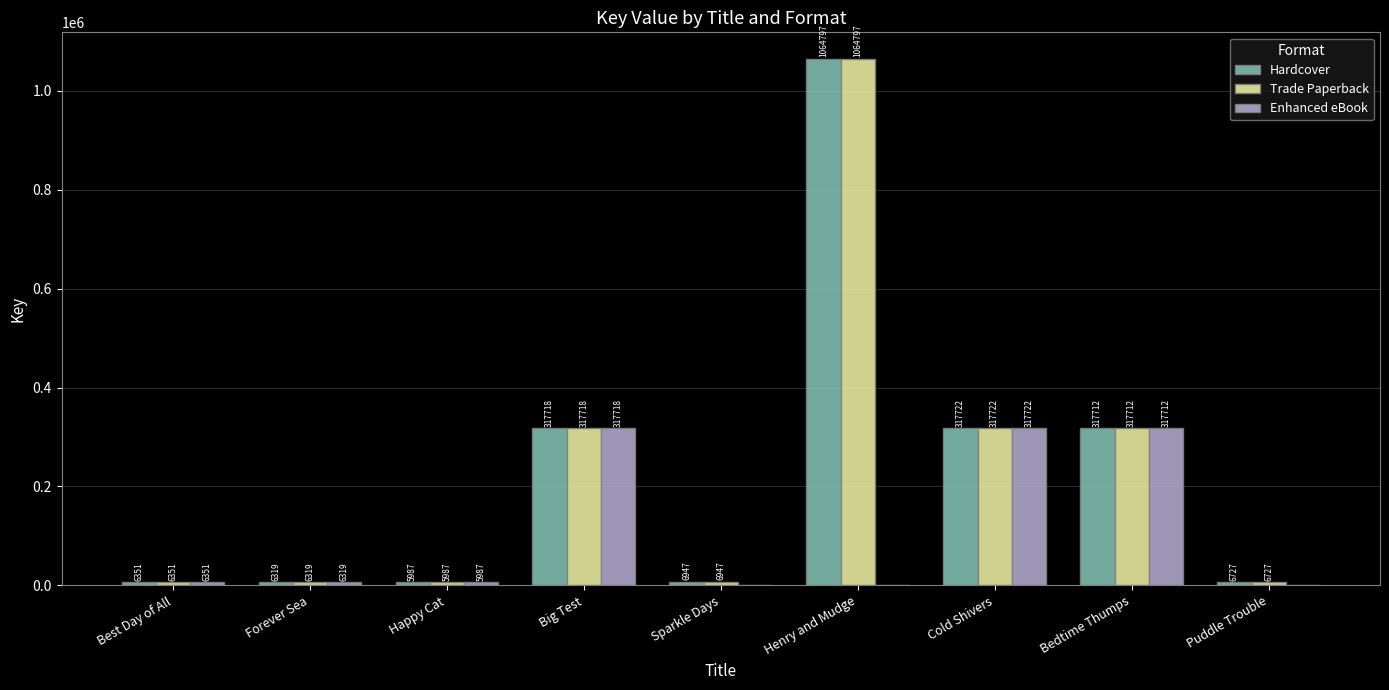

What is the maximum value for Enhanced eBook?

317722